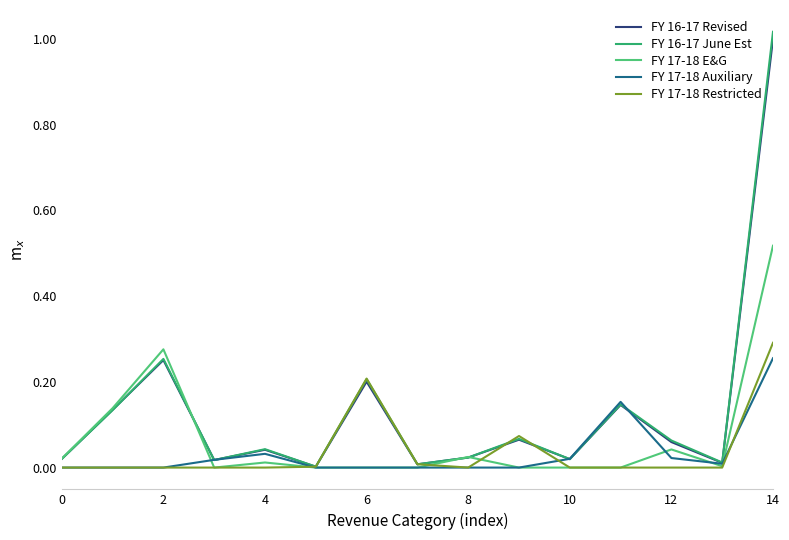

How many categories are shown in the chart?

15